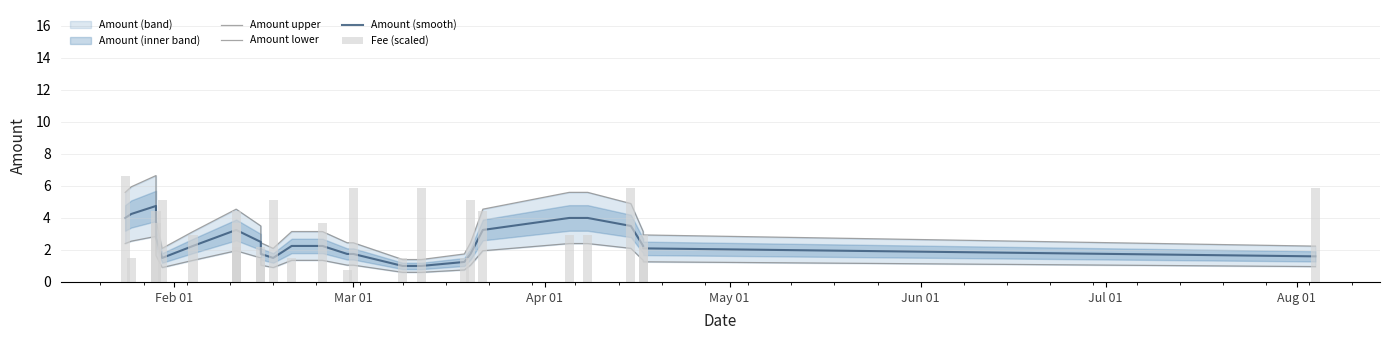

How many groups of bars are there?

27